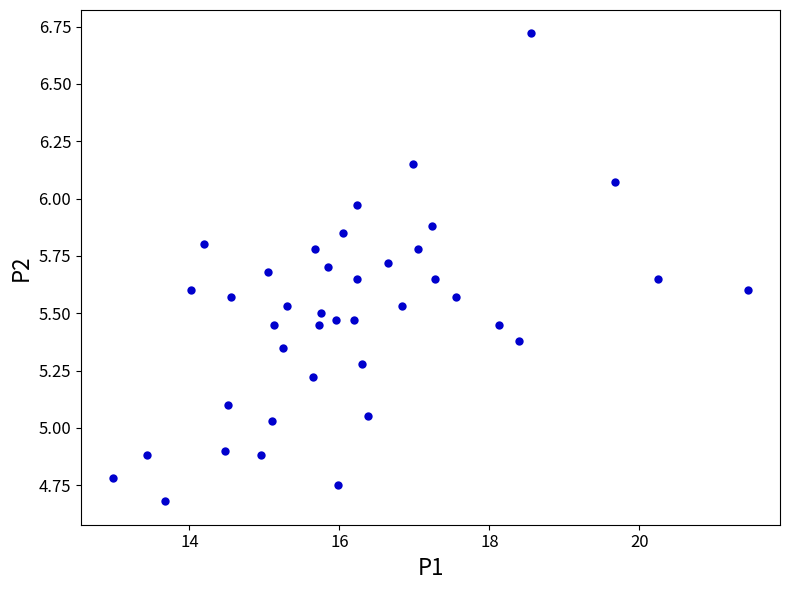

What is the range of X values (max minus min)?

8.5